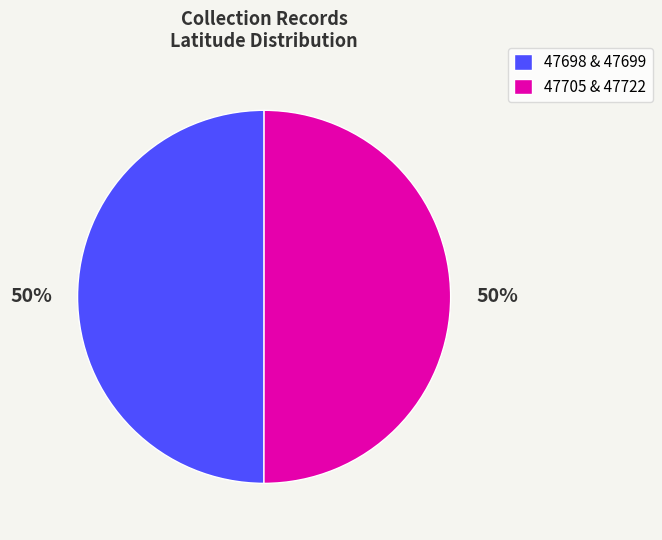

Do 47705 & 47722 and 47698 & 47699 together represent more than half of the pie?

Yes